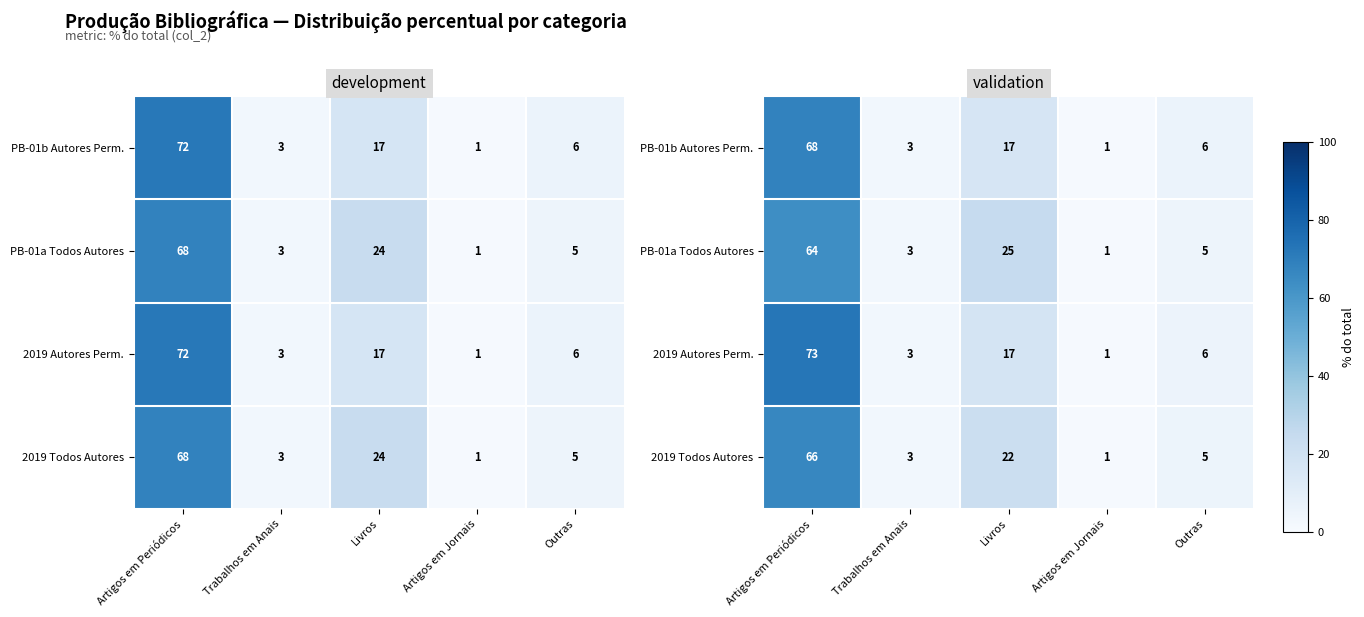

Count the number of data series in this chart.

4